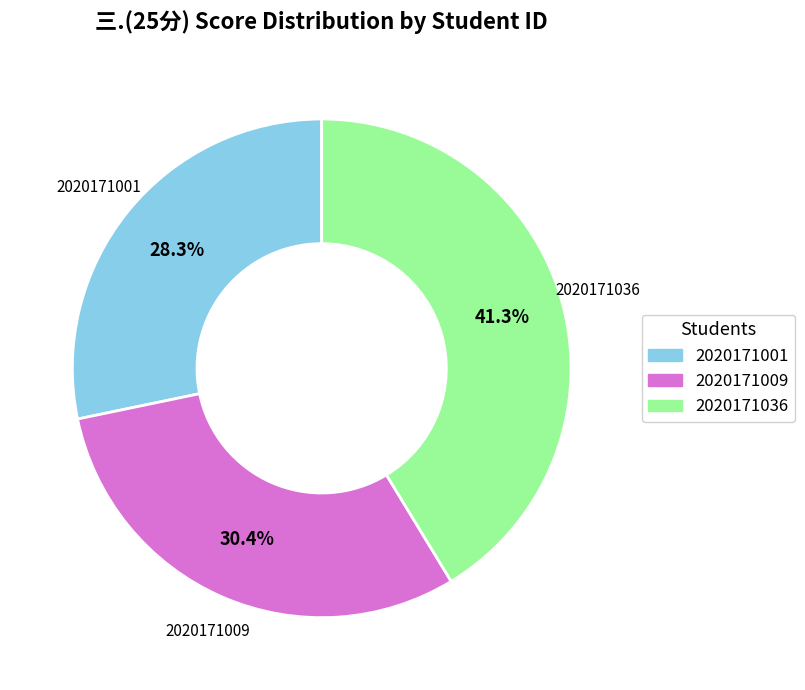

How much of the chart is everything except 2020171001?

71.7%